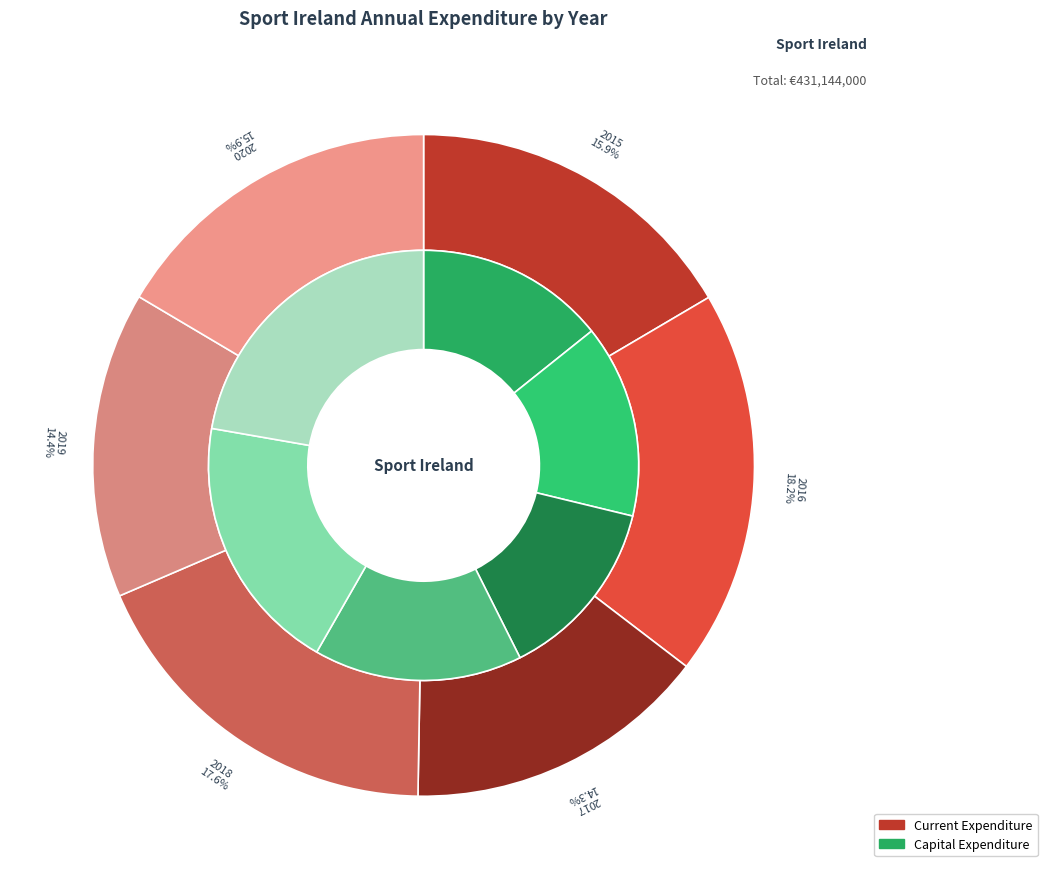

Is 2015 the majority of the pie?

No